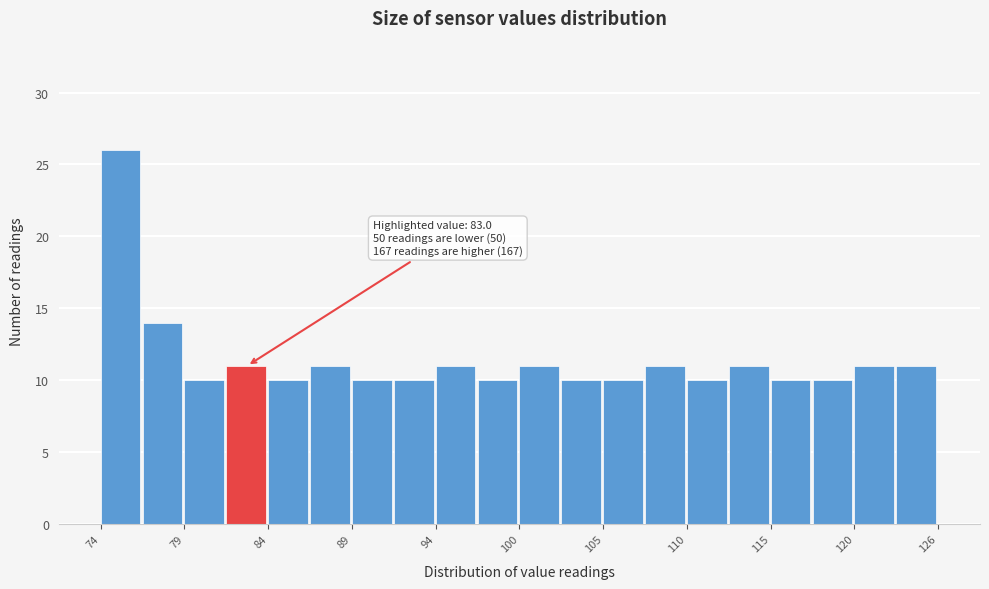

Around what value on the x-axis is the tallest bar? Give the approximate position of its centre, as read against the axis.

75